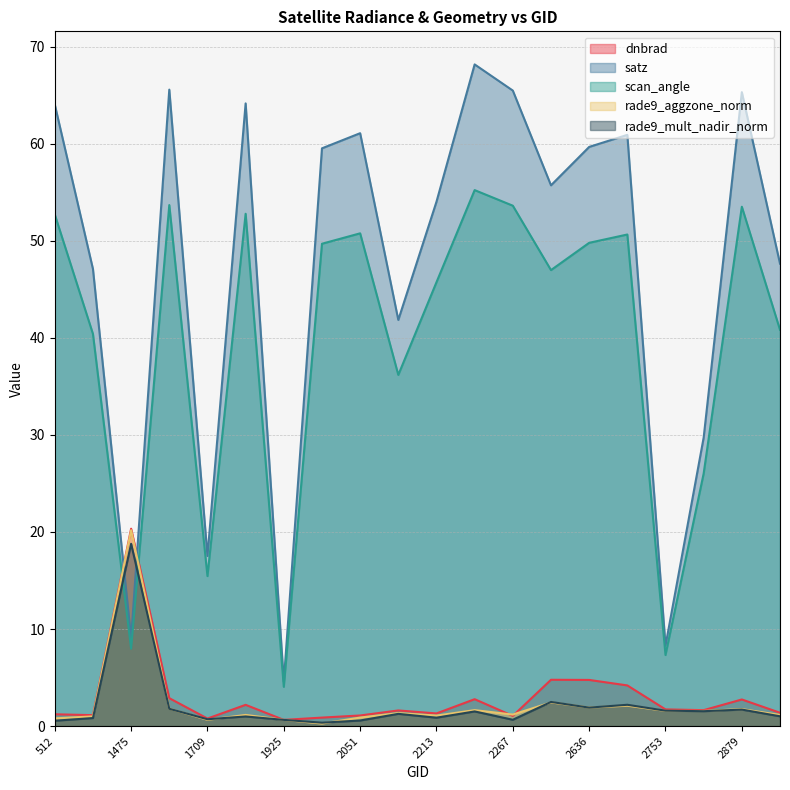

The value of satz at 1601 is 65.6. True or false?

True